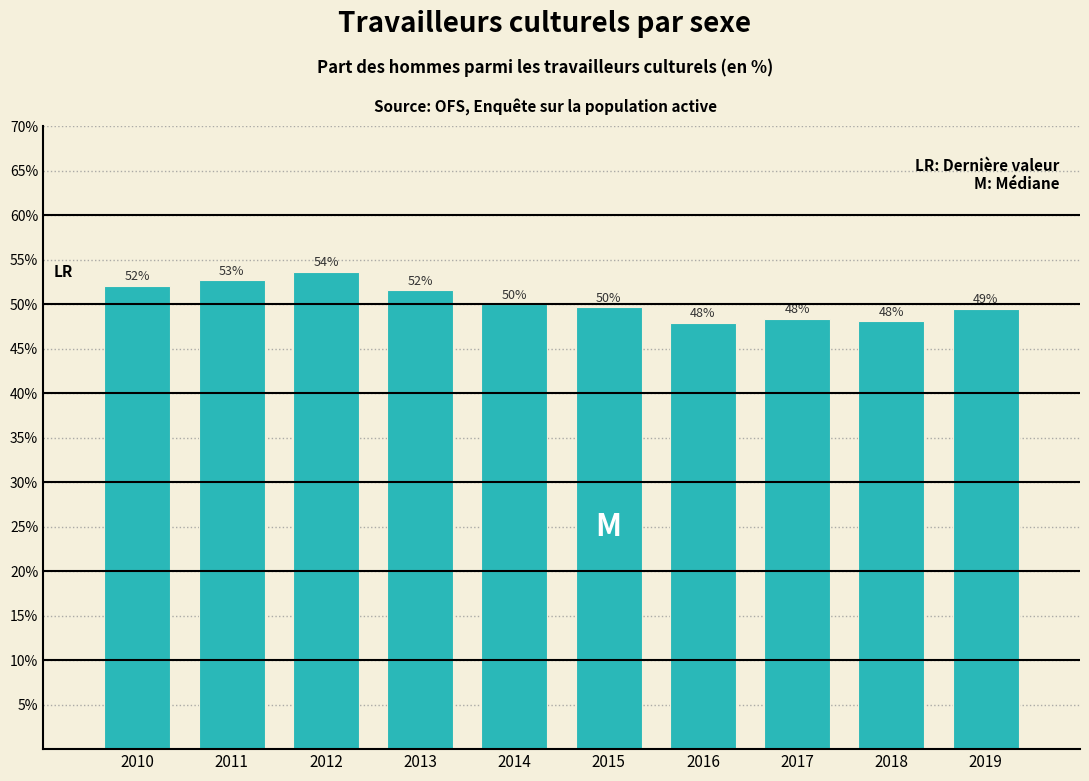

What is the value of the 4th bar from the left?

51.6